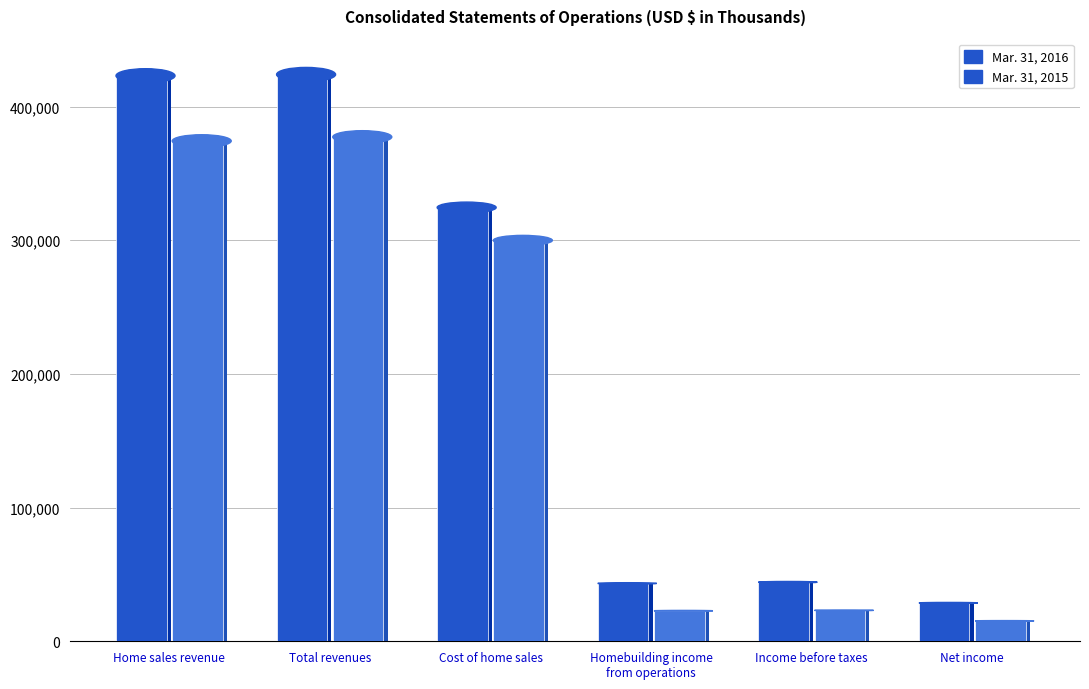

What is the value of the Mar. 31, 2015 bar at the 4th from the left?

22820